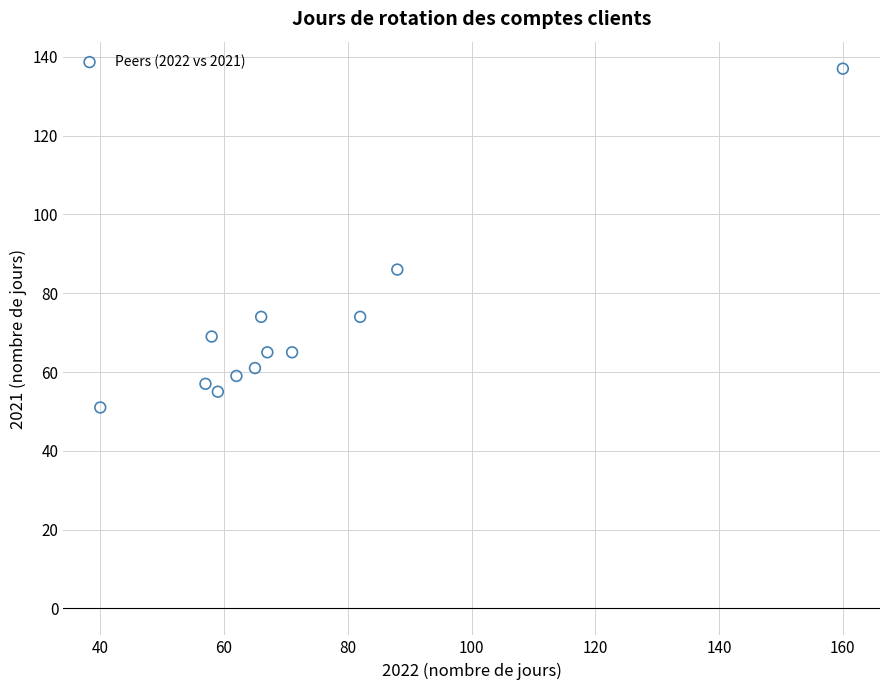

What is the average X value?

73